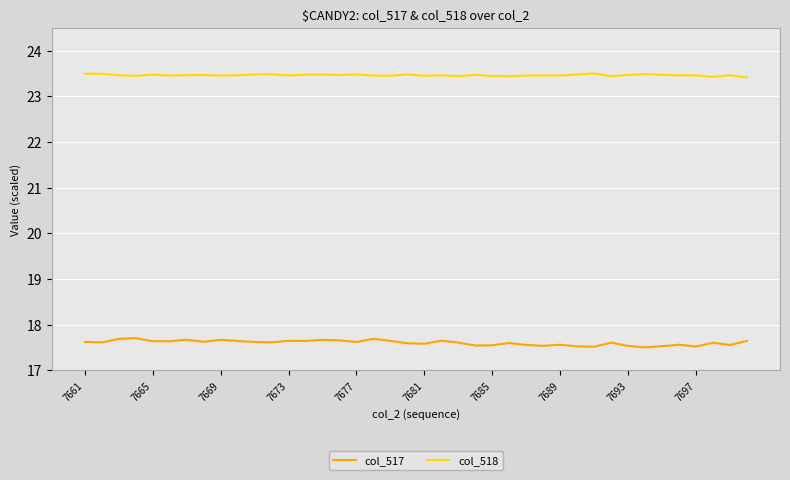

In col_518, how many points are higher than both neighbors (excluding endpoints)?

12